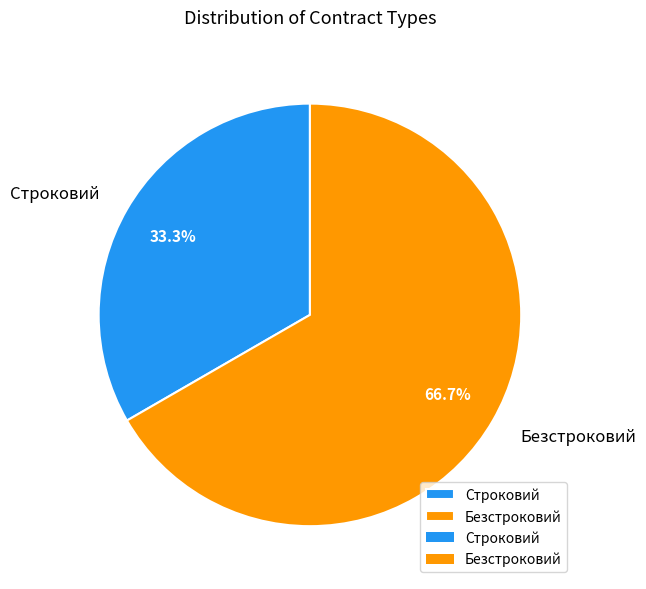

Is there a majority slice in this chart?

Yes